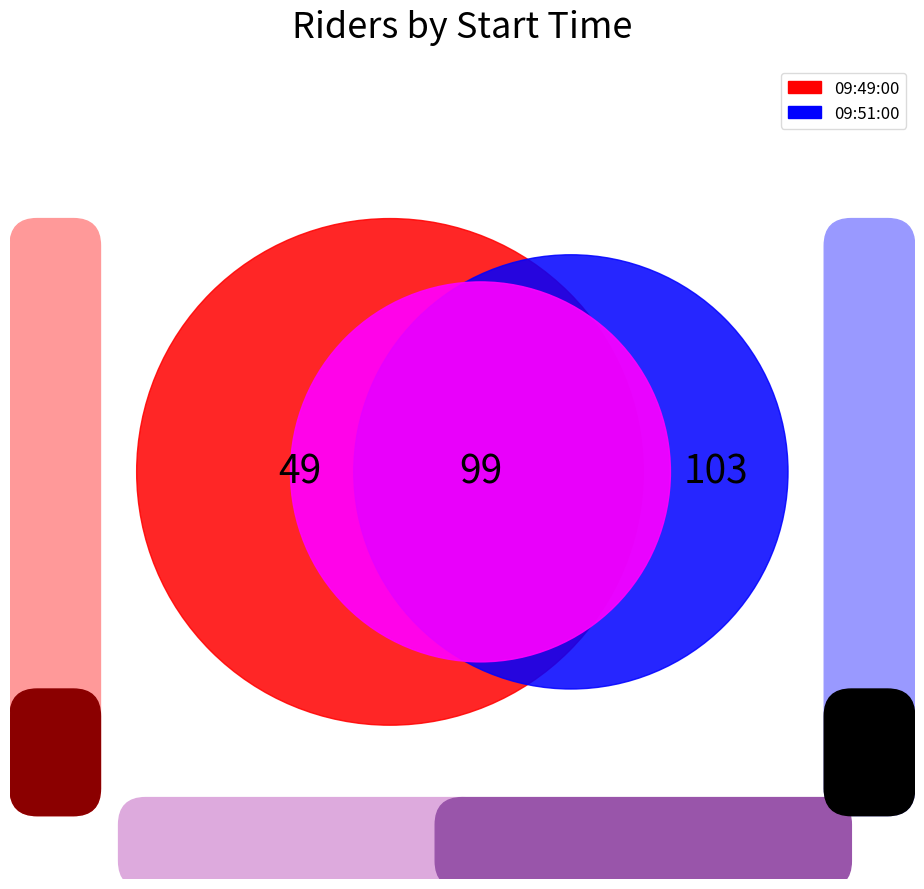

Is there any slice that represents more than half of the pie?

No